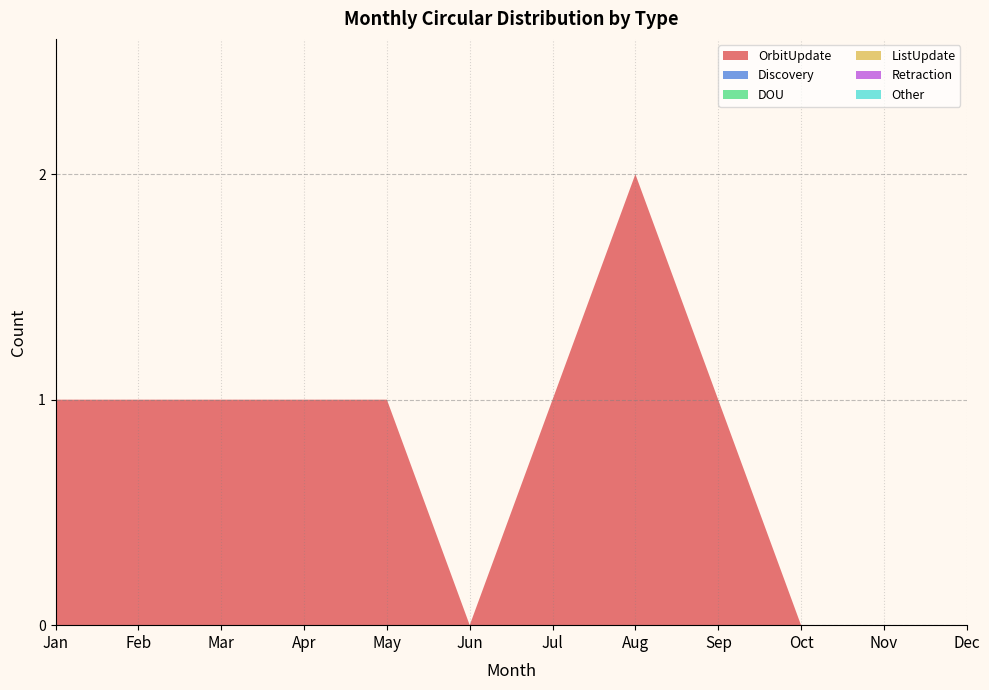

Reading left to right, list all the values displayed in this chart.

OrbitUpdate: Jan=1	Feb=1	Mar=1	Apr=1	May=1	Jun=0	Jul=1	Aug=2	Sep=1	Oct=0	Nov=0	Dec=0
Discovery: Jan=0	Feb=0	Mar=0	Apr=0	May=0	Jun=0	Jul=0	Aug=0	Sep=0	Oct=0	Nov=0	Dec=0
DOU: Jan=0	Feb=0	Mar=0	Apr=0	May=0	Jun=0	Jul=0	Aug=0	Sep=0	Oct=0	Nov=0	Dec=0
ListUpdate: Jan=0	Feb=0	Mar=0	Apr=0	May=0	Jun=0	Jul=0	Aug=0	Sep=0	Oct=0	Nov=0	Dec=0
Retraction: Jan=0	Feb=0	Mar=0	Apr=0	May=0	Jun=0	Jul=0	Aug=0	Sep=0	Oct=0	Nov=0	Dec=0
Other: Jan=0	Feb=0	Mar=0	Apr=0	May=0	Jun=0	Jul=0	Aug=0	Sep=0	Oct=0	Nov=0	Dec=0